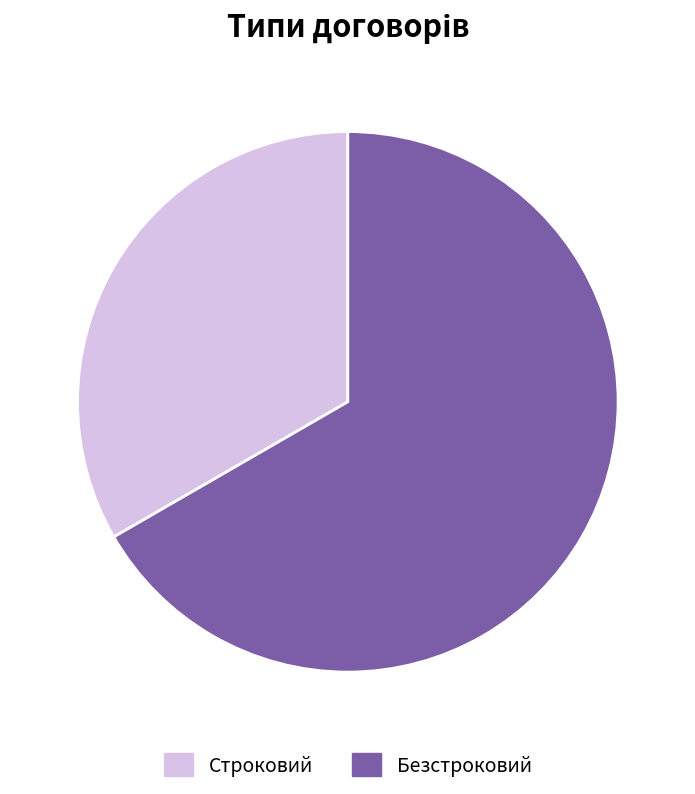

Which has a higher value, Строковий or Безстроковий?

Безстроковий